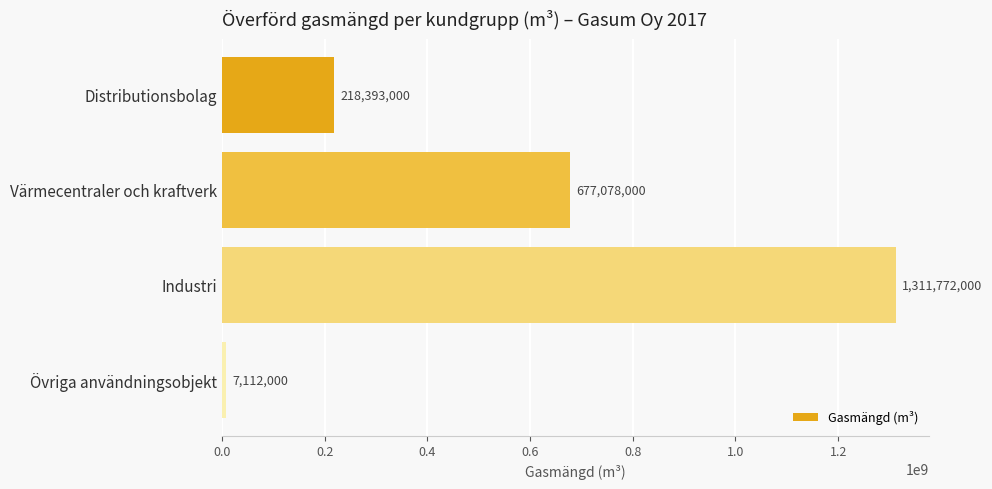

Approximately how many times larger is the value at Distributionsbolag compared to Övriga användningsobjekt?

30.7